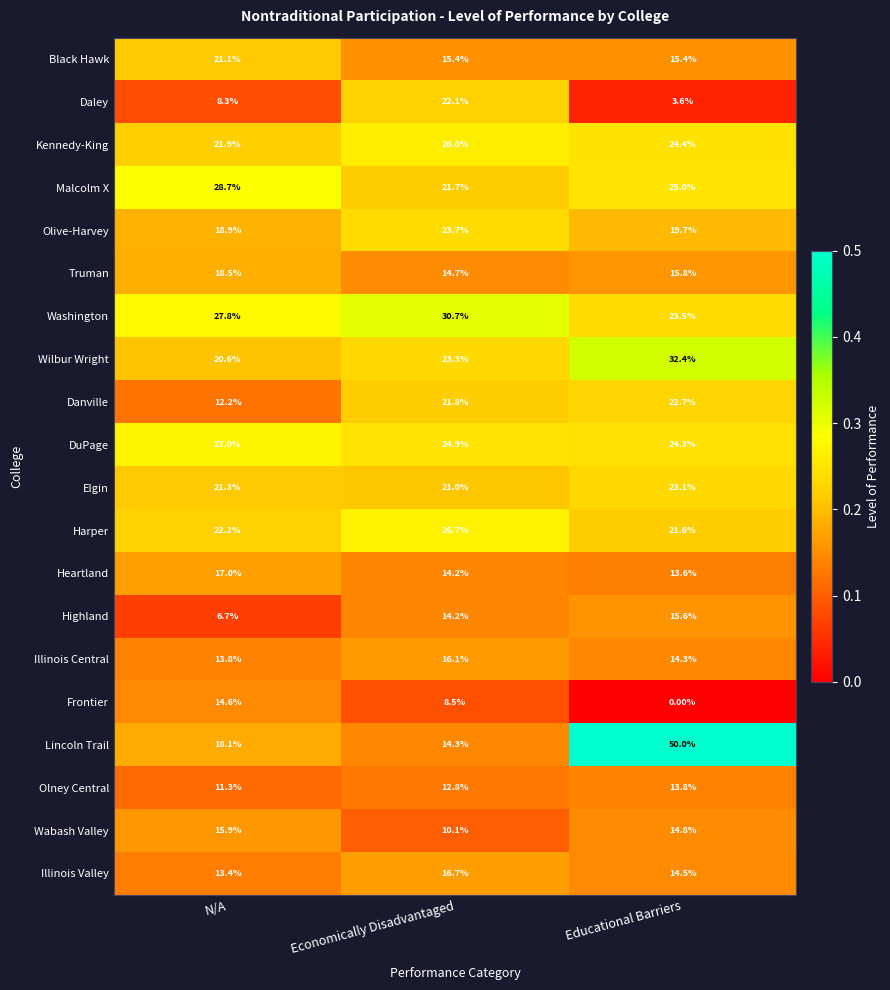

What is the difference between the Danville values at Educational Barriers and Economically Disadvantaged?

0.9